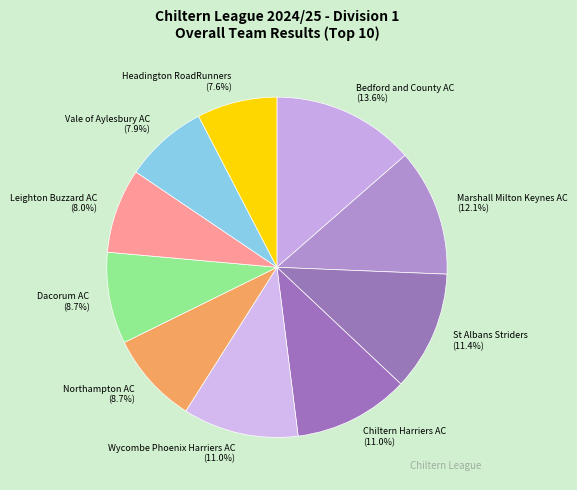

To the nearest percent, what percentage of the pie is Northampton AC?

9%